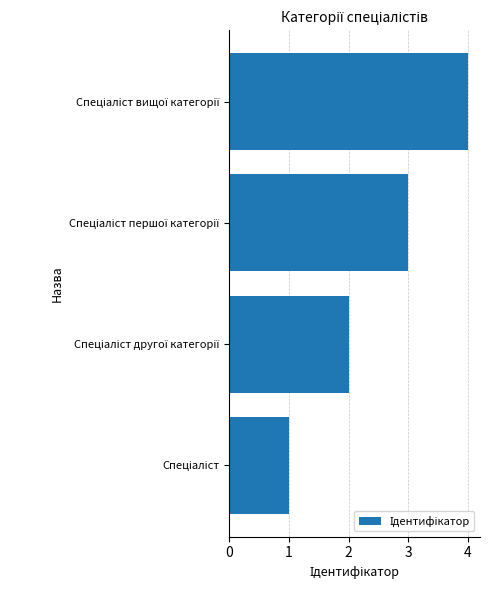

What is the maximum value shown in the chart?

4